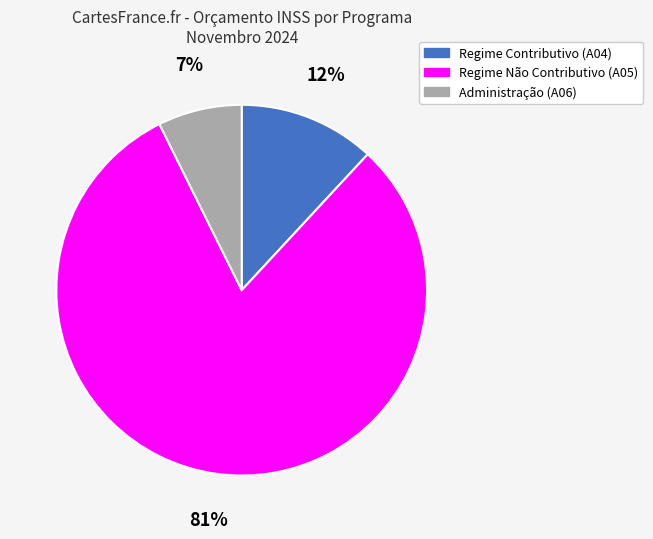

What percentage is the Regime Não Contributivo (A05) slice, to the nearest percent?

81%